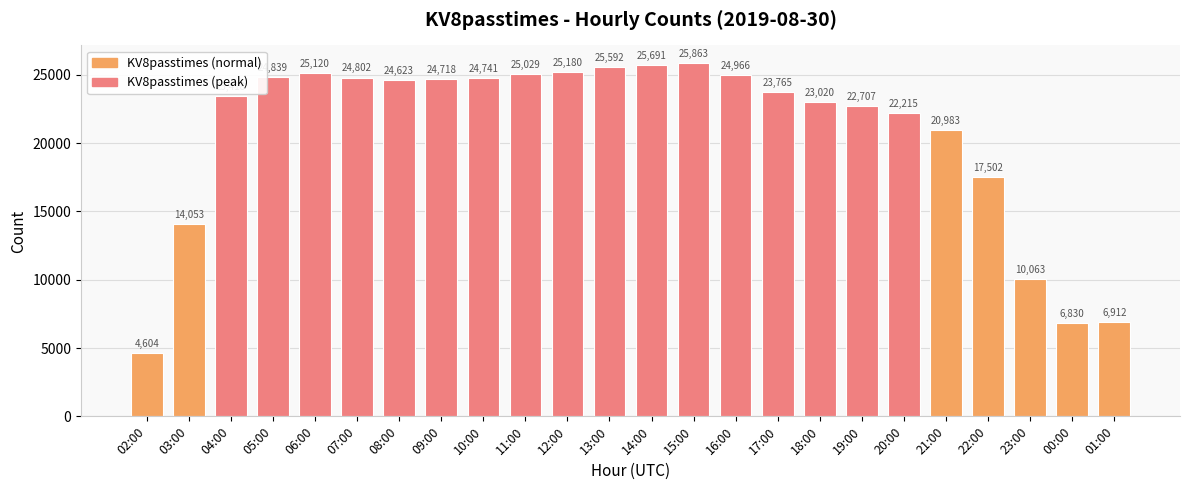

Between 13:00 and 15:00, which is larger?

15:00